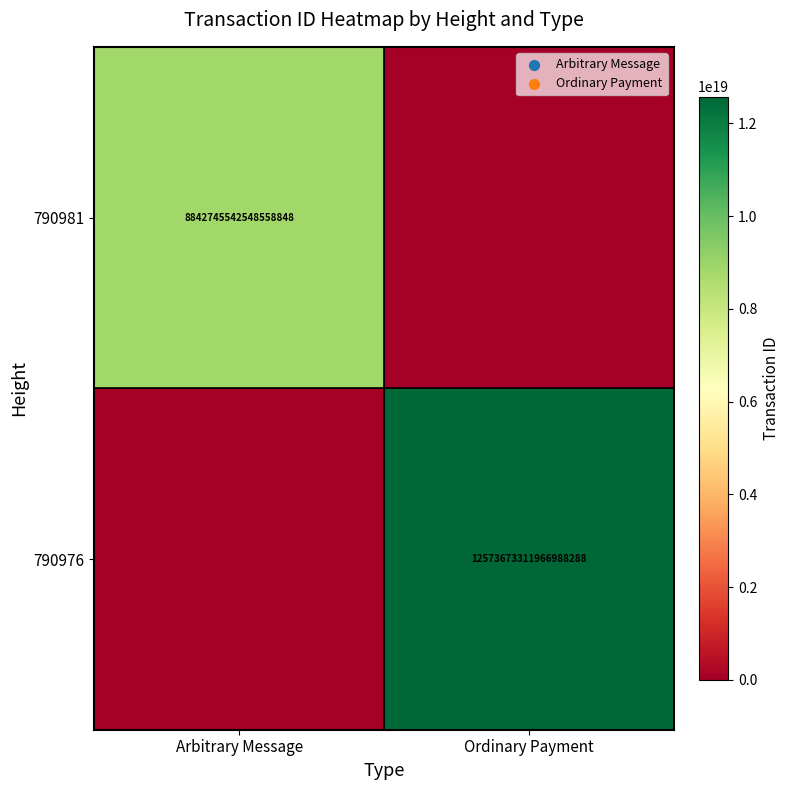

The value of 790976 at Ordinary Payment is 20624159283891560448. True or false?

False